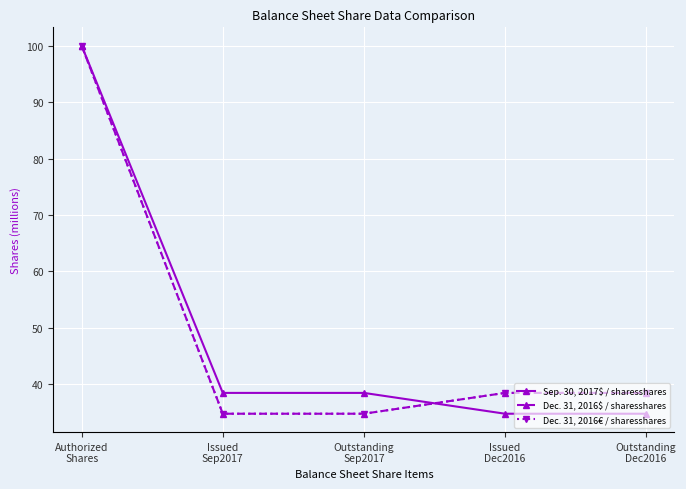

What position from the left is Outstanding
Dec2016?

5